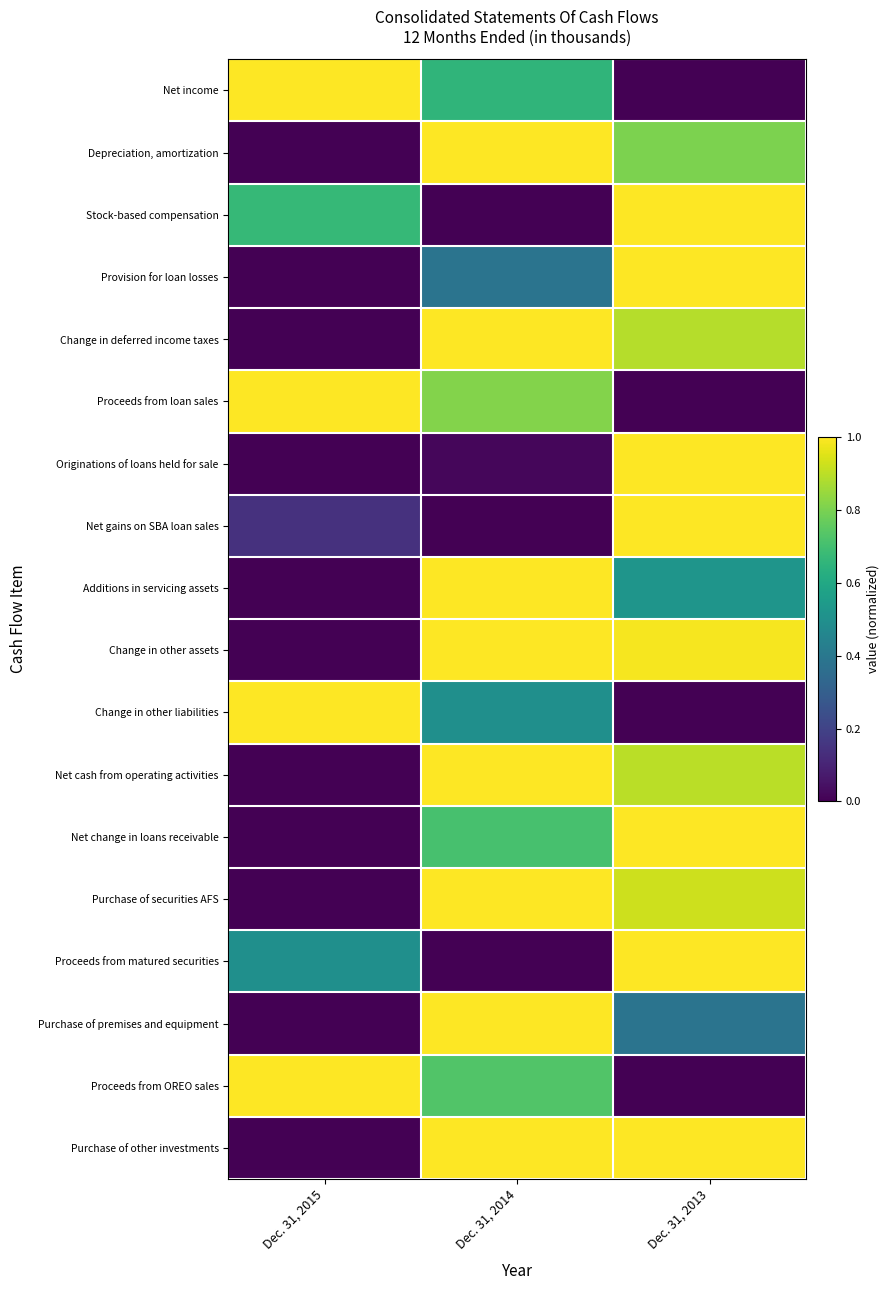

Reading left to right, transcribe all the data shown in this chart.

Net income: Dec. 31, 2015=1.0	Dec. 31, 2014=0.7	Dec. 31, 2013=0.0
Depreciation, amortization: Dec. 31, 2015=0.0	Dec. 31, 2014=1.0	Dec. 31, 2013=0.8
Stock-based compensation: Dec. 31, 2015=0.7	Dec. 31, 2014=0.0	Dec. 31, 2013=1.0
Provision for loan losses: Dec. 31, 2015=0.0	Dec. 31, 2014=0.4	Dec. 31, 2013=1.0
Change in deferred income taxes: Dec. 31, 2015=0.0	Dec. 31, 2014=1.0	Dec. 31, 2013=0.9
Proceeds from loan sales: Dec. 31, 2015=1.0	Dec. 31, 2014=0.8	Dec. 31, 2013=0.0
Originations of loans held for sale: Dec. 31, 2015=0.0	Dec. 31, 2014=0.0	Dec. 31, 2013=1.0
Net gains on SBA loan sales: Dec. 31, 2015=0.1	Dec. 31, 2014=0.0	Dec. 31, 2013=1.0
Additions in servicing assets: Dec. 31, 2015=0.0	Dec. 31, 2014=1.0	Dec. 31, 2013=0.5
Change in other assets: Dec. 31, 2015=0.0	Dec. 31, 2014=1.0	Dec. 31, 2013=1.0
Change in other liabilities: Dec. 31, 2015=1.0	Dec. 31, 2014=0.5	Dec. 31, 2013=0.0
Net cash from operating activities: Dec. 31, 2015=0.0	Dec. 31, 2014=1.0	Dec. 31, 2013=0.9
Net change in loans receivable: Dec. 31, 2015=0.0	Dec. 31, 2014=0.7	Dec. 31, 2013=1.0
Purchase of securities AFS: Dec. 31, 2015=0.0	Dec. 31, 2014=1.0	Dec. 31, 2013=0.9
Proceeds from matured securities: Dec. 31, 2015=0.5	Dec. 31, 2014=0.0	Dec. 31, 2013=1.0
Purchase of premises and equipment: Dec. 31, 2015=0.0	Dec. 31, 2014=1.0	Dec. 31, 2013=0.4
Proceeds from OREO sales: Dec. 31, 2015=1.0	Dec. 31, 2014=0.7	Dec. 31, 2013=0.0
Purchase of other investments: Dec. 31, 2015=0.0	Dec. 31, 2014=1.0	Dec. 31, 2013=1.0